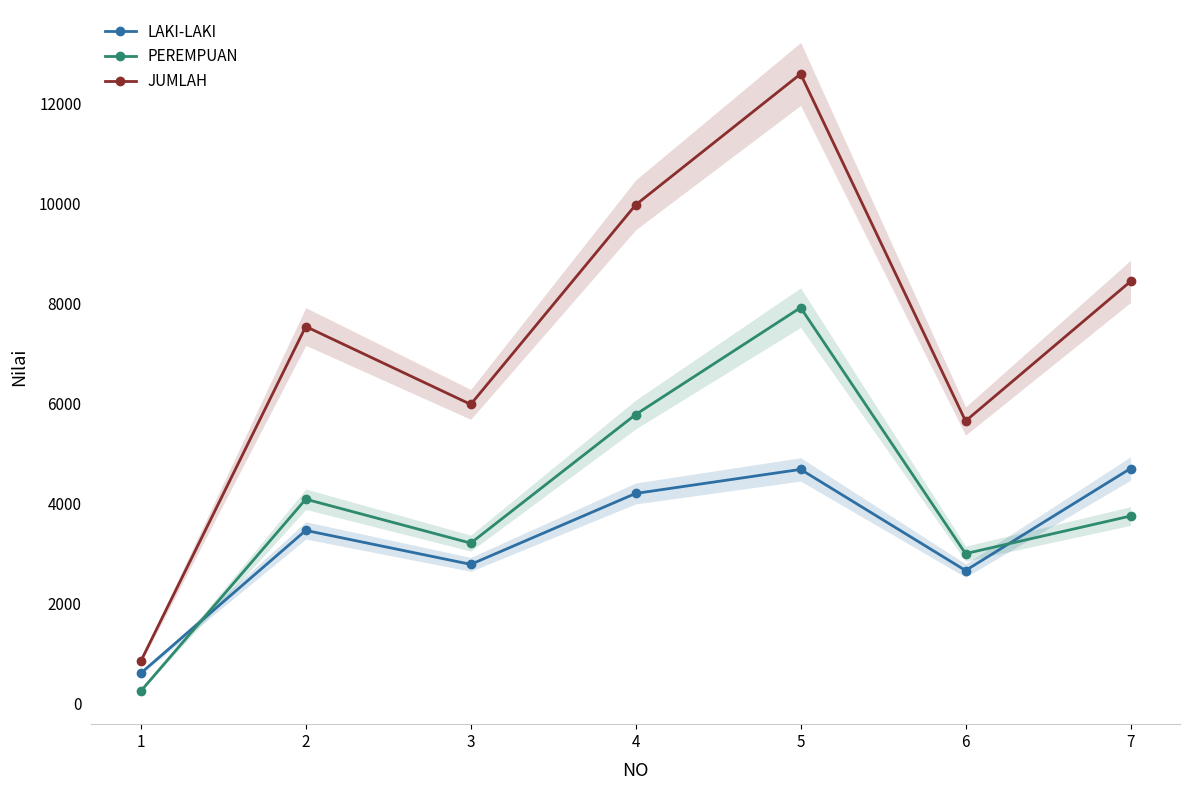

List the series in order of their peak value, highest first.

JUMLAH, PEREMPUAN, LAKI-LAKI